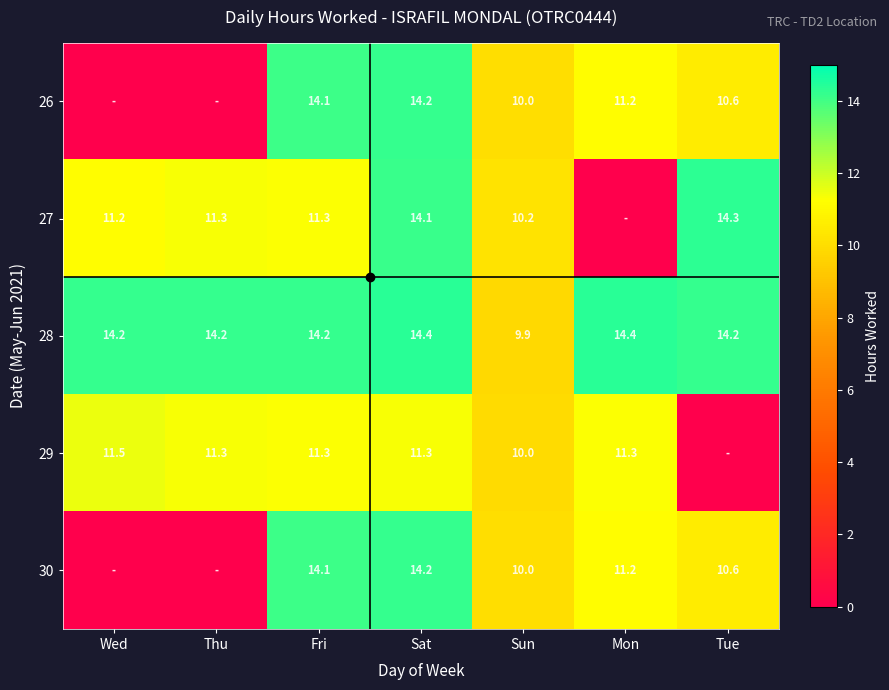

At which category is the sum across all series the highest?

Sat